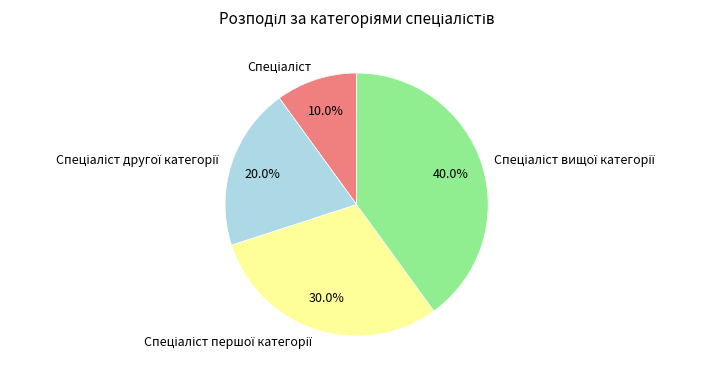

Does any single category account for the majority?

No